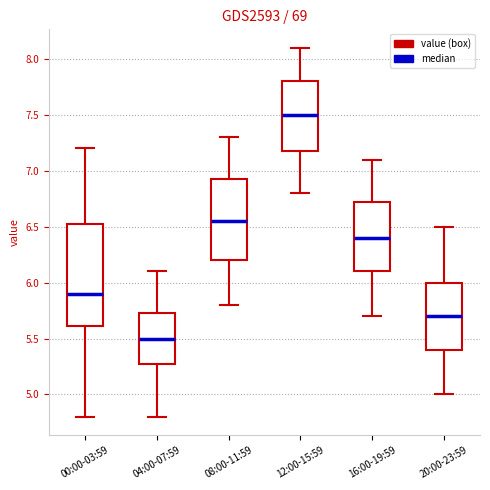

Reading left to right, read every box against the y-axis: the position of its median line, the range the box covers, and the ends of its whiskers. The values are not printed on the chart, so give them approximately, as read against the axis.

00:00-03:59: median 5.90, box 5.60 to 6.55, whiskers 4.80 to 7.20
04:00-07:59: median 5.50, box 5.30 to 5.75, whiskers 4.80 to 6.10
08:00-11:59: median 6.55, box 6.20 to 6.95, whiskers 5.80 to 7.30
12:00-15:59: median 7.50, box 7.20 to 7.80, whiskers 6.80 to 8.10
16:00-19:59: median 6.40, box 6.10 to 6.75, whiskers 5.70 to 7.10
20:00-23:59: median 5.70, box 5.40 to 6.00, whiskers 5.00 to 6.50